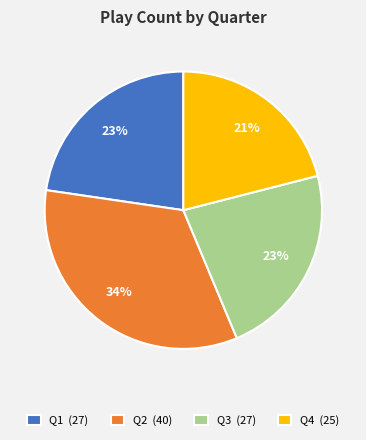

The Q2 slice represents 34% of the pie. True or false?

True